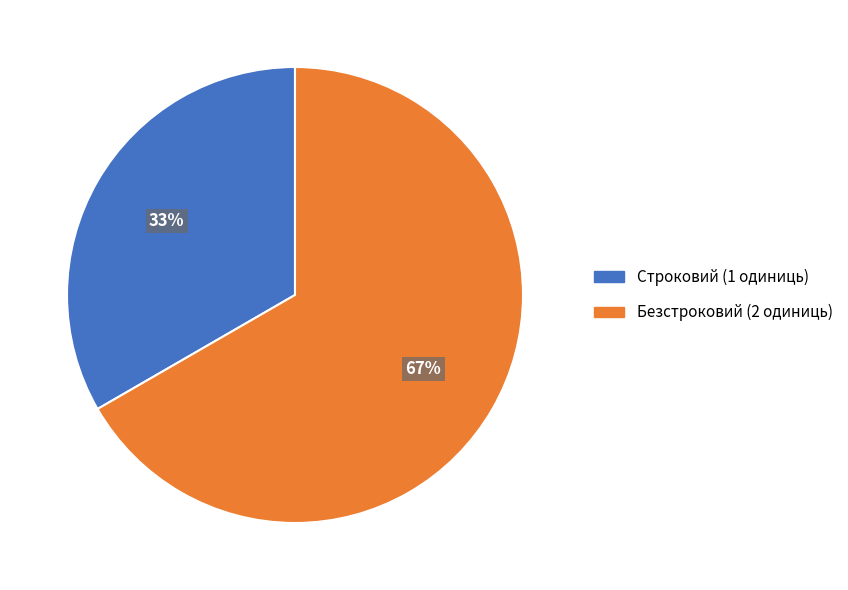

Approximately how many times larger is the value at Безстроковий compared to Строковий?

2.0